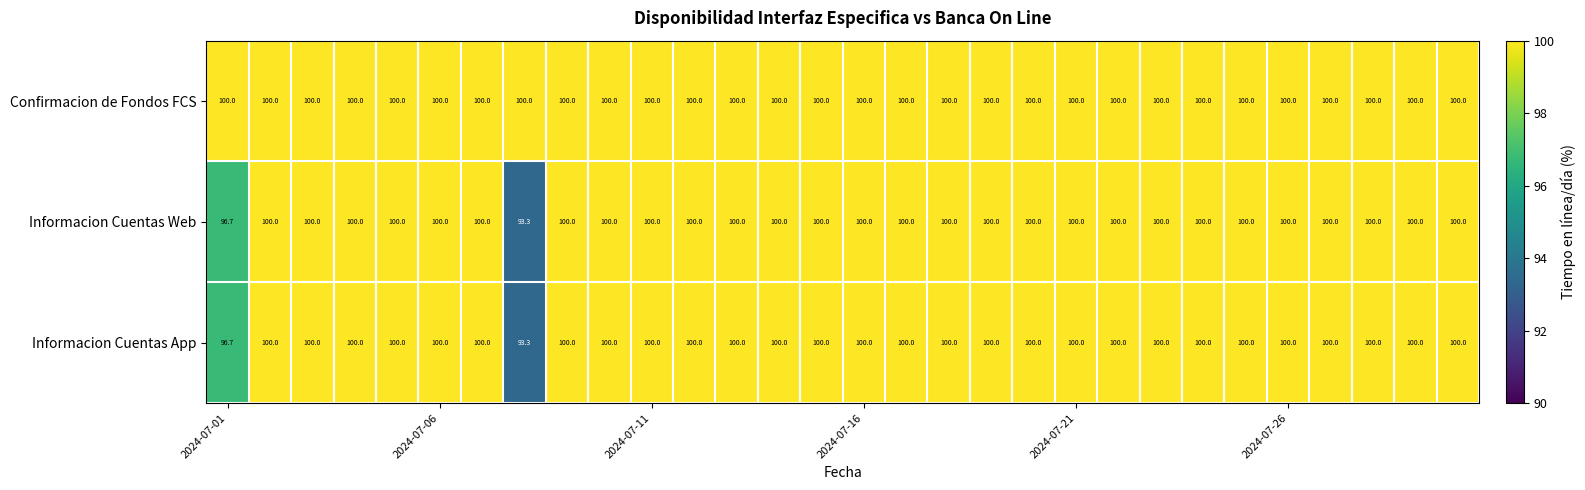

At how many categories does at least one series exceed 99?

30